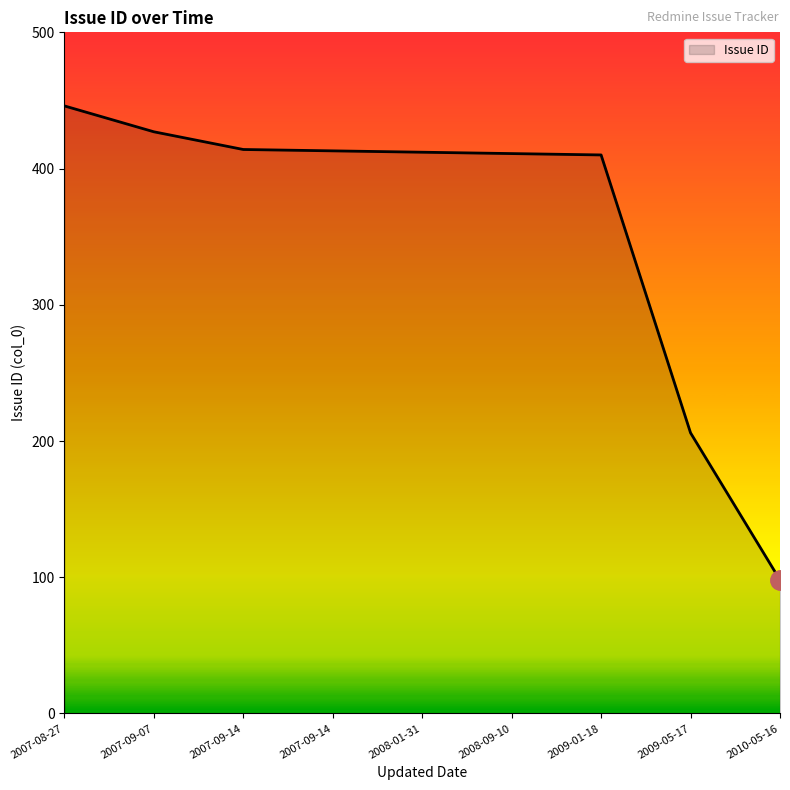

How many lines are shown in the chart?

1